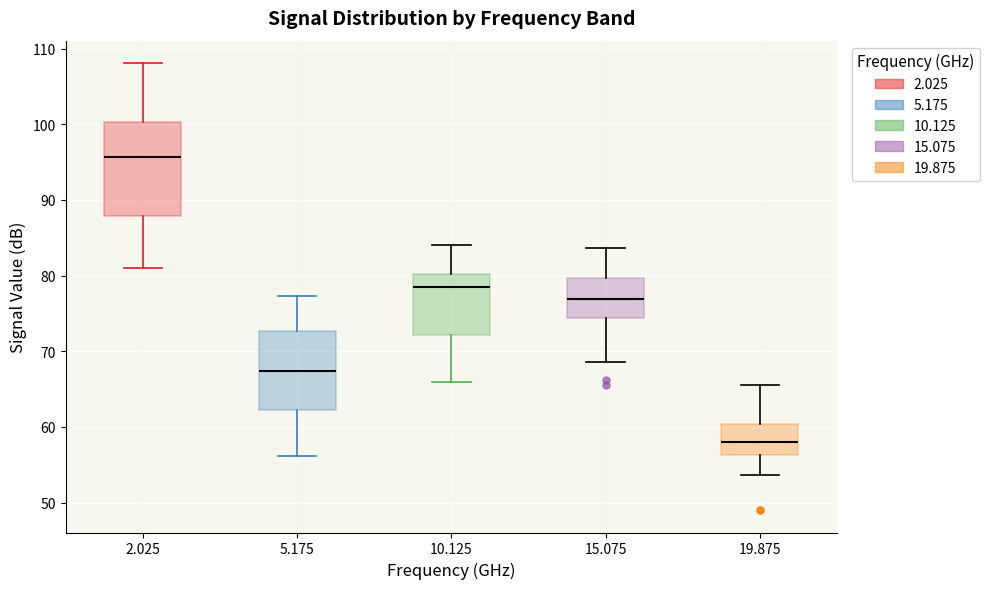

Which box has the lowest median line?

19.875